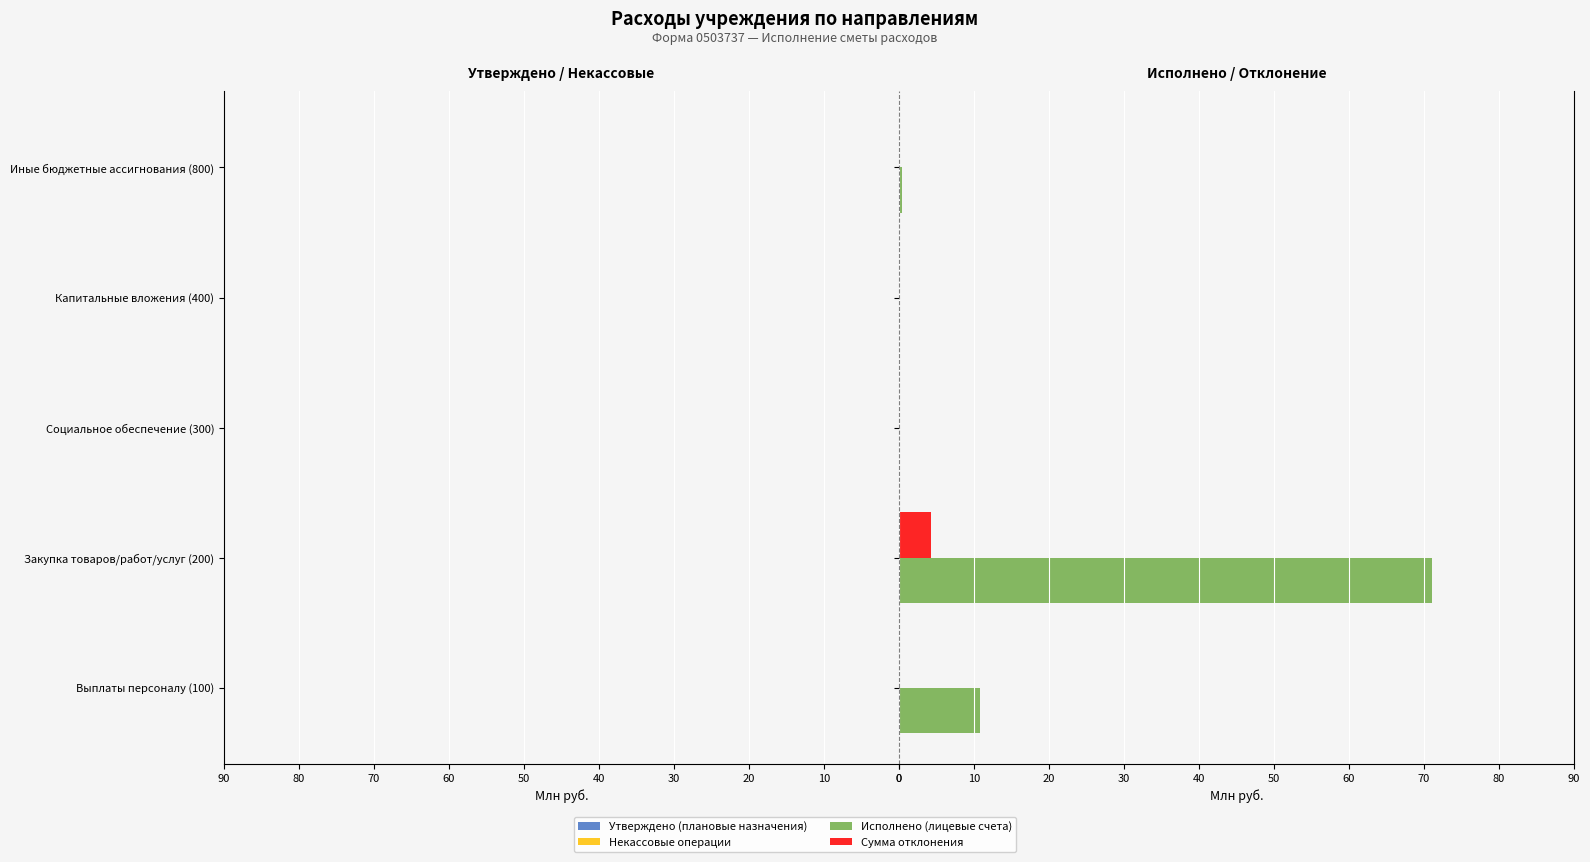

At how many categories does at least one series exceed -59?

5